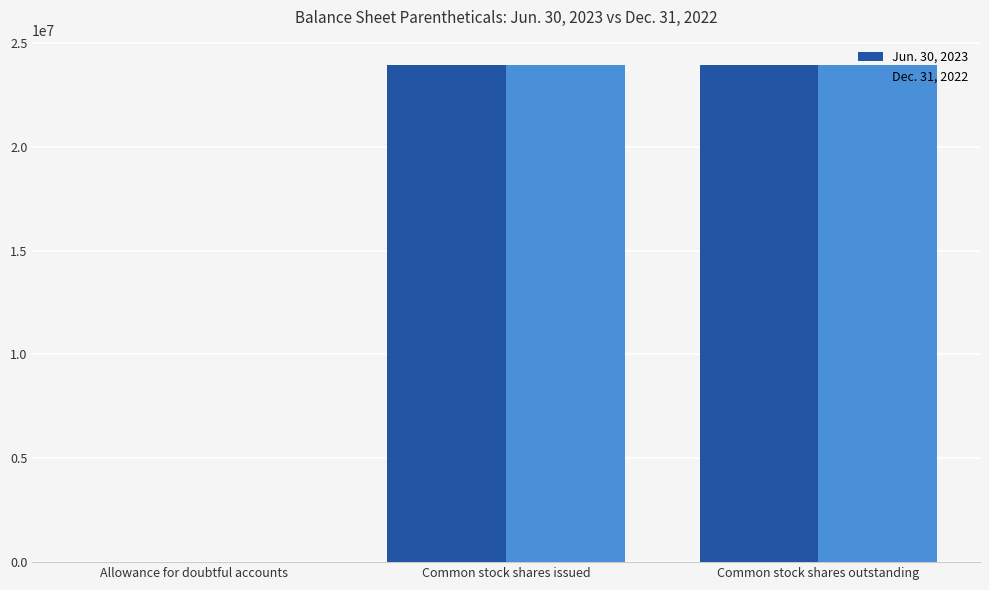

Is it true that Jun. 30, 2023 equals 31384914 at Common stock shares issued?

False